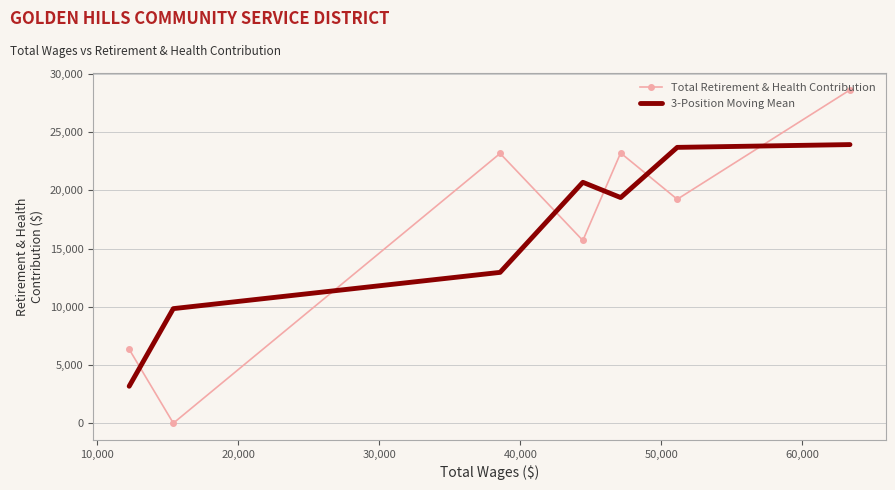

How many data points in Total Retirement & Health Contribution are above 19237?

3